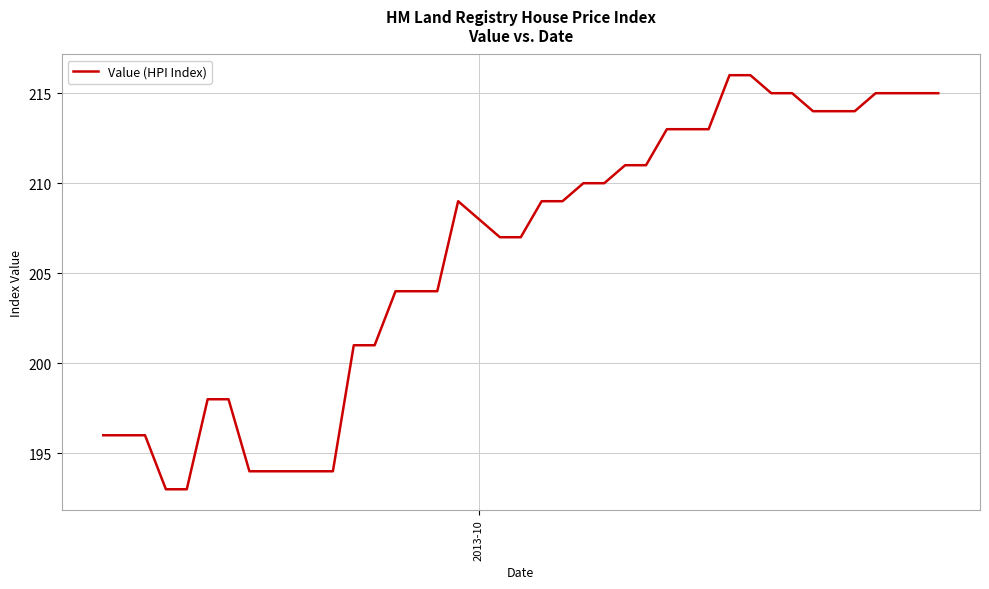

What is the minimum value shown in the chart?

193